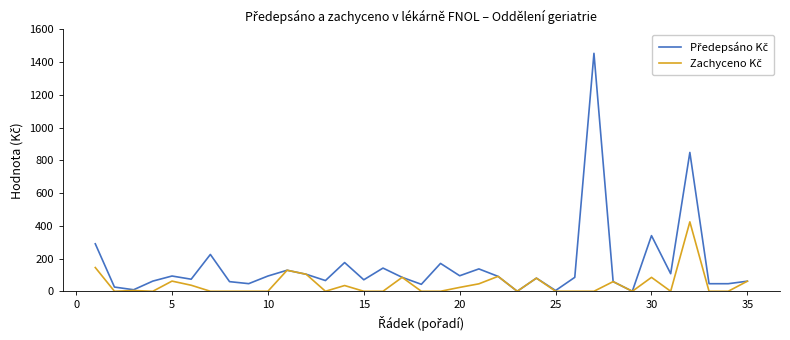

What is the greatest value displayed?

1454.2